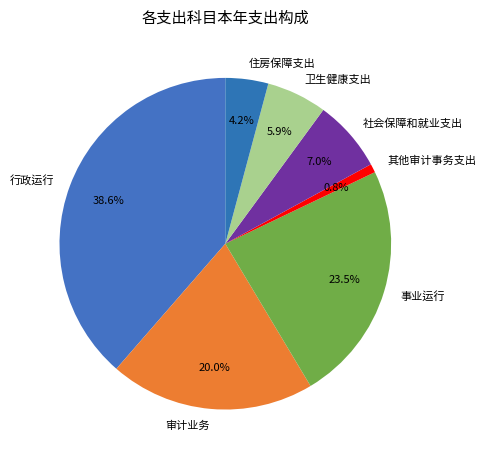

Is there a majority slice in this chart?

No